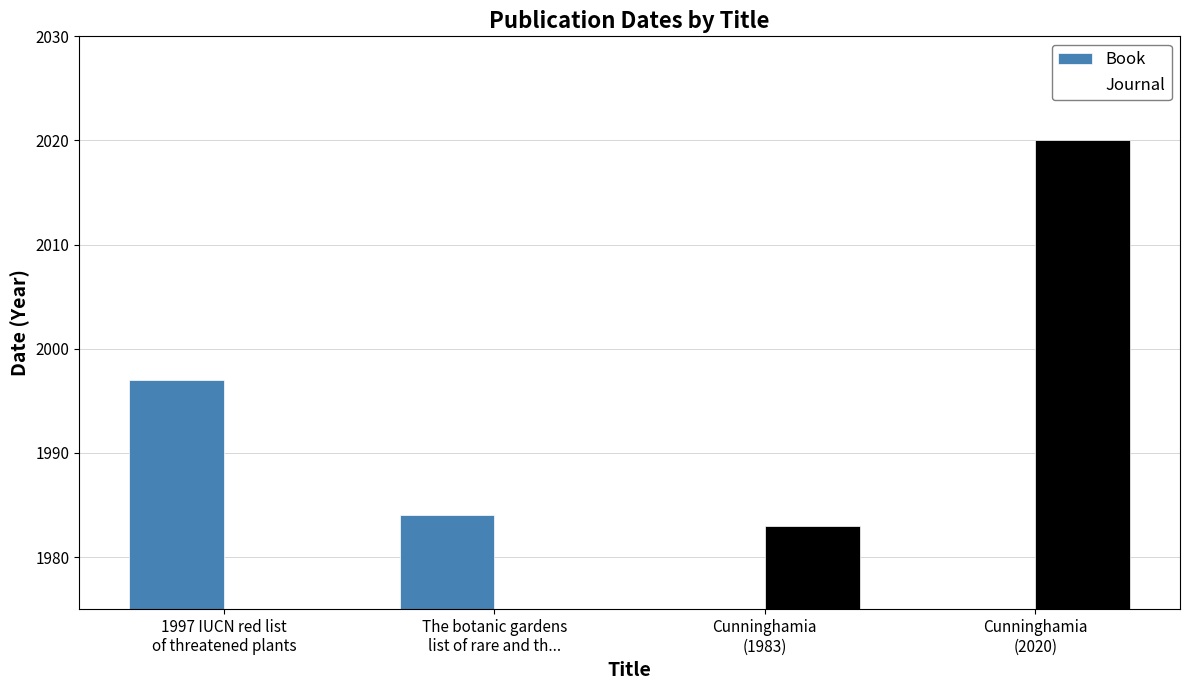

What is the sum of all Book values?

3981